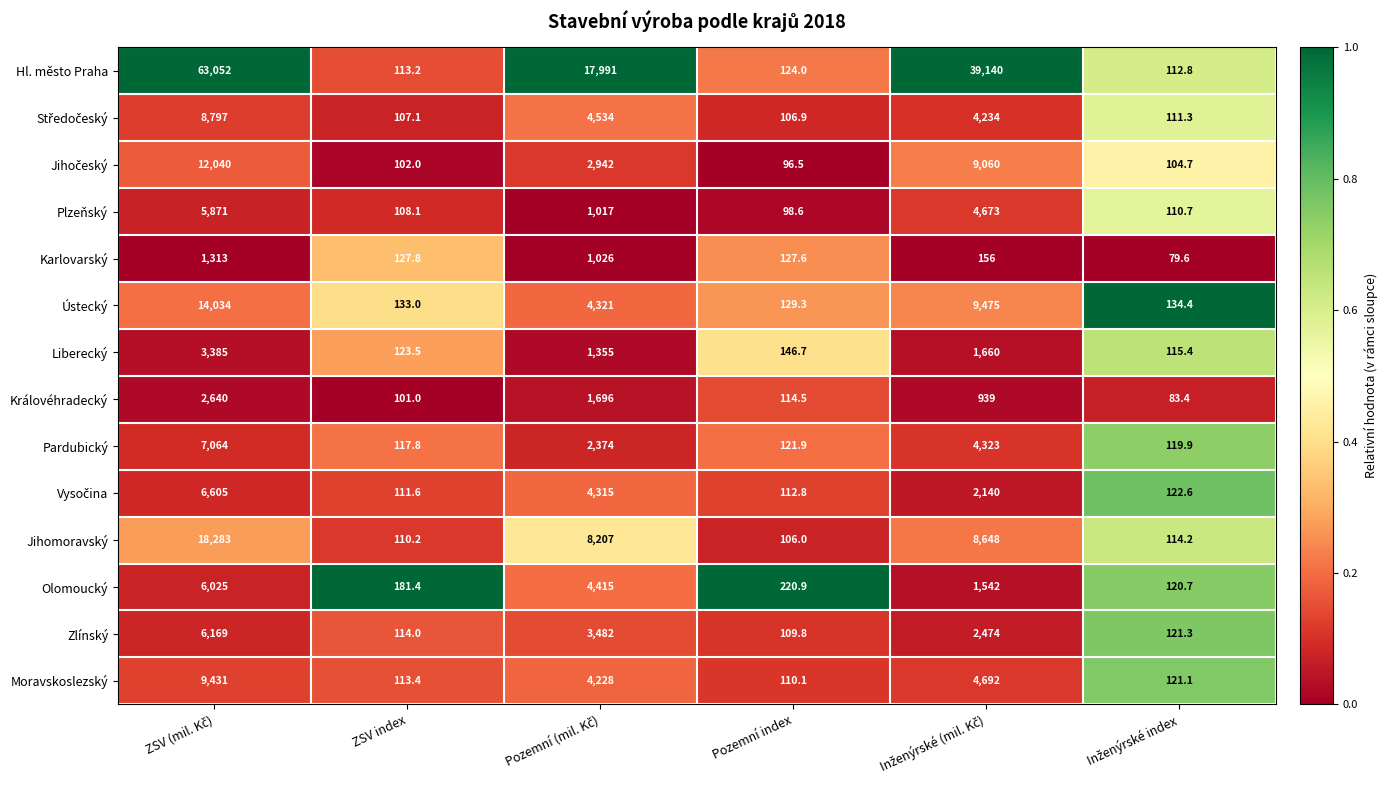

What is the total value across all series at Pozemní index?

1725.6